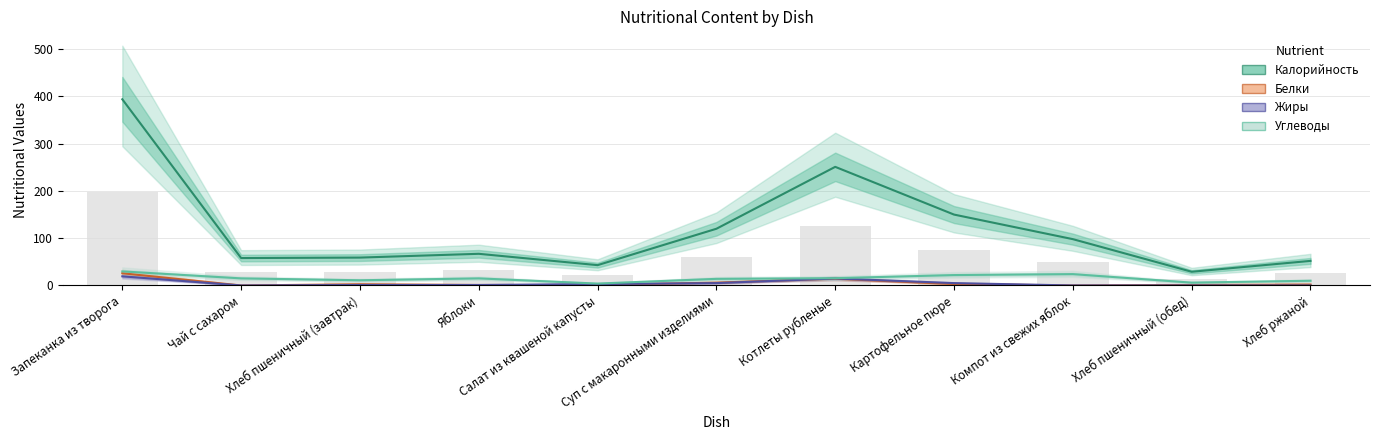

What position from the left is Хлеб пшеничный (обед)?

10